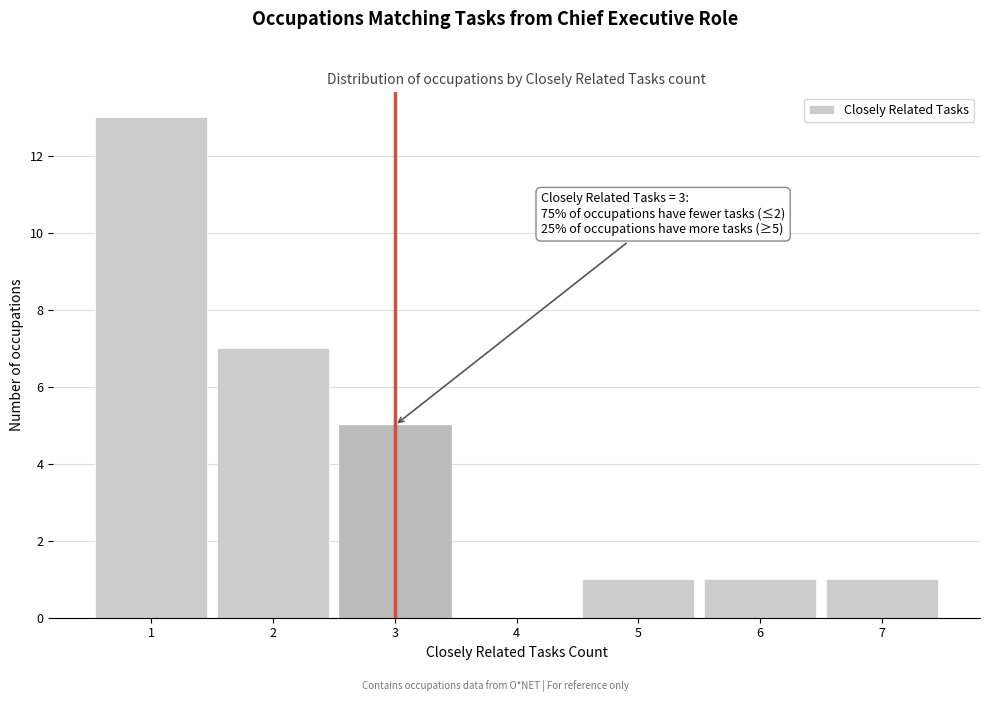

Over which range of the x-axis is the bar tallest?

0.5 to 1.5